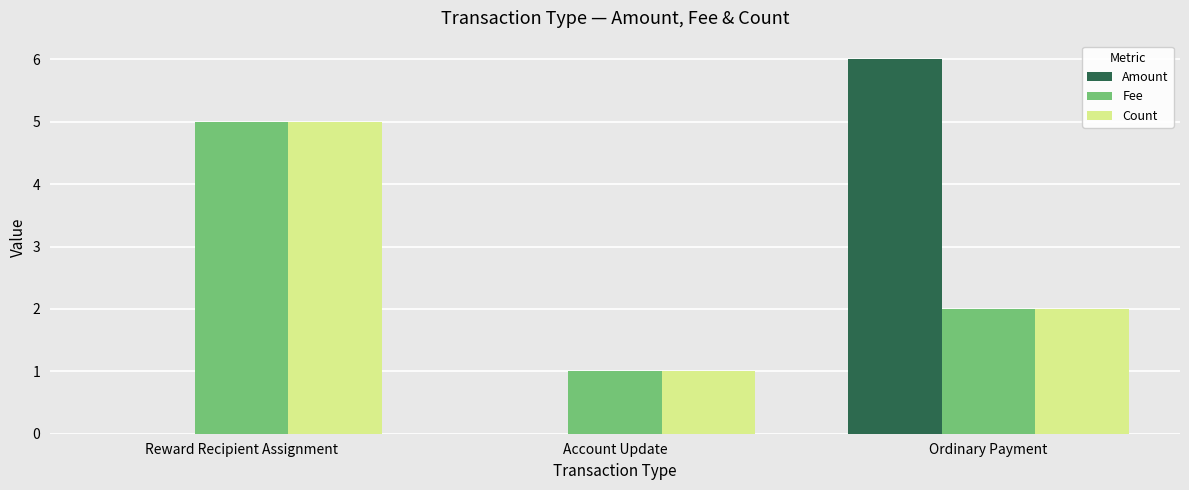

What value does the Count series have at Reward Recipient Assignment?

5